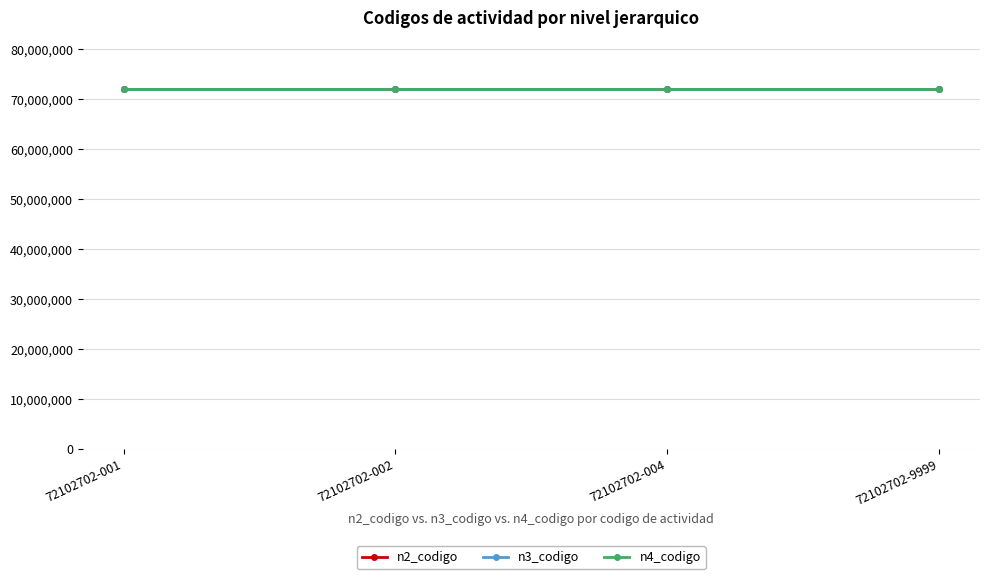

Reading right to left, extract all data points from this chart.

n2_codigo: 72102702-9999=72100000	72102702-004=72100000	72102702-002=72100000	72102702-001=72100000
n3_codigo: 72102702-9999=72102700	72102702-004=72102700	72102702-002=72102700	72102702-001=72102700
n4_codigo: 72102702-9999=72102702	72102702-004=72102702	72102702-002=72102702	72102702-001=72102702